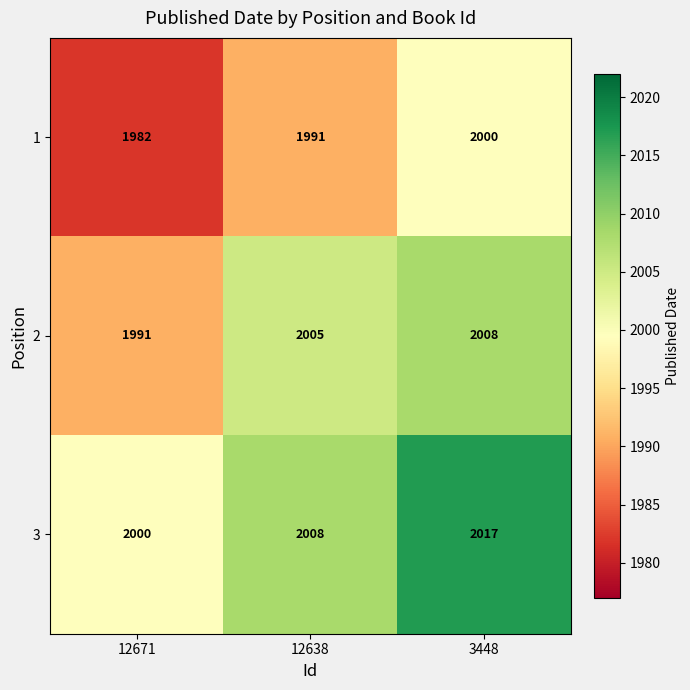

At how many categories does at least one series exceed 1985?

3